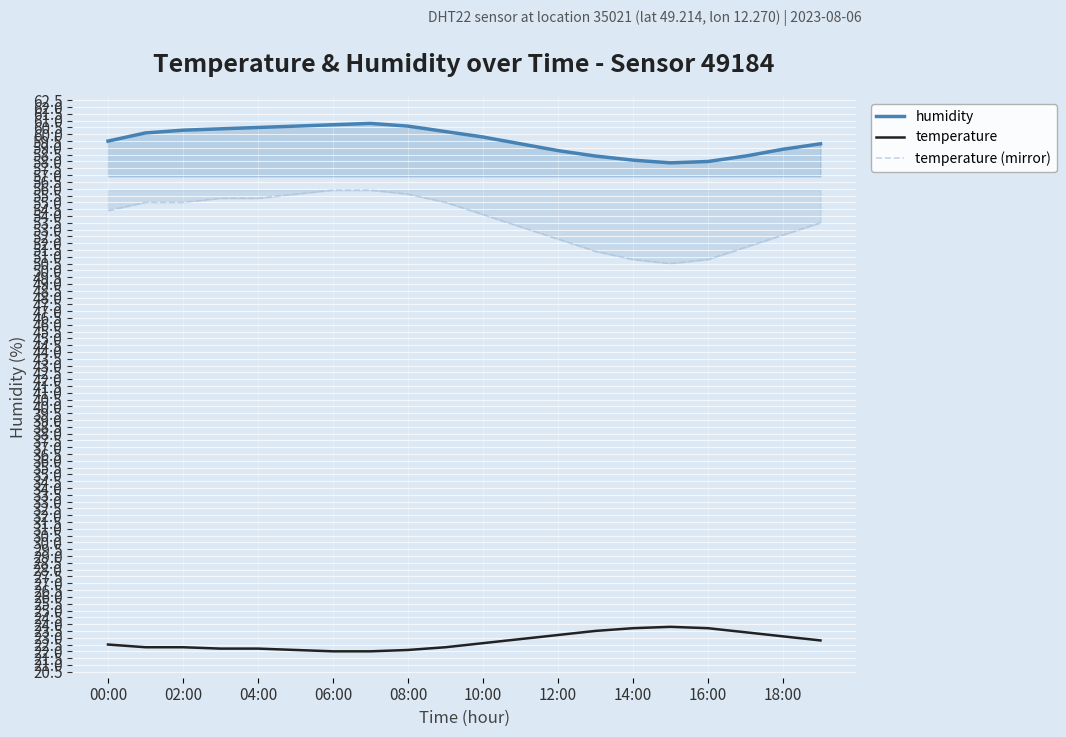

True or false: temperature and humidity intersect in this chart.

False